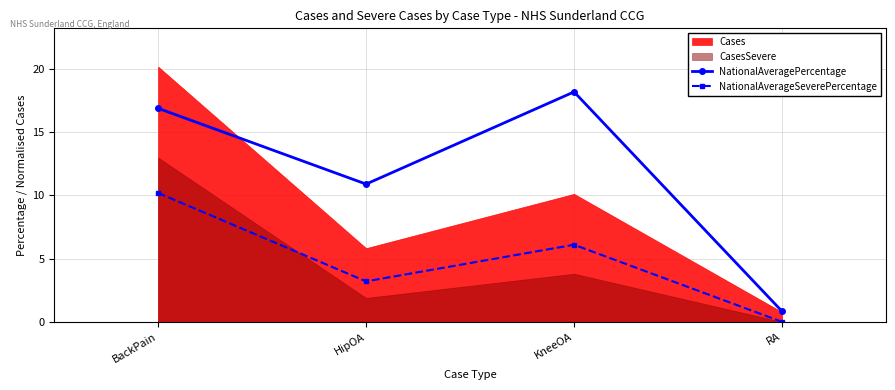

Which series changed the most between HipOA and KneeOA?

NationalAveragePercentage